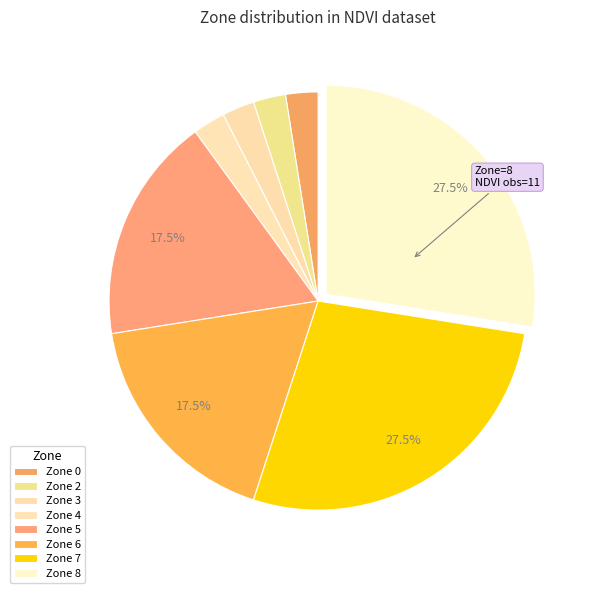

Is it true that Zone 4 is 8% of the pie?

False